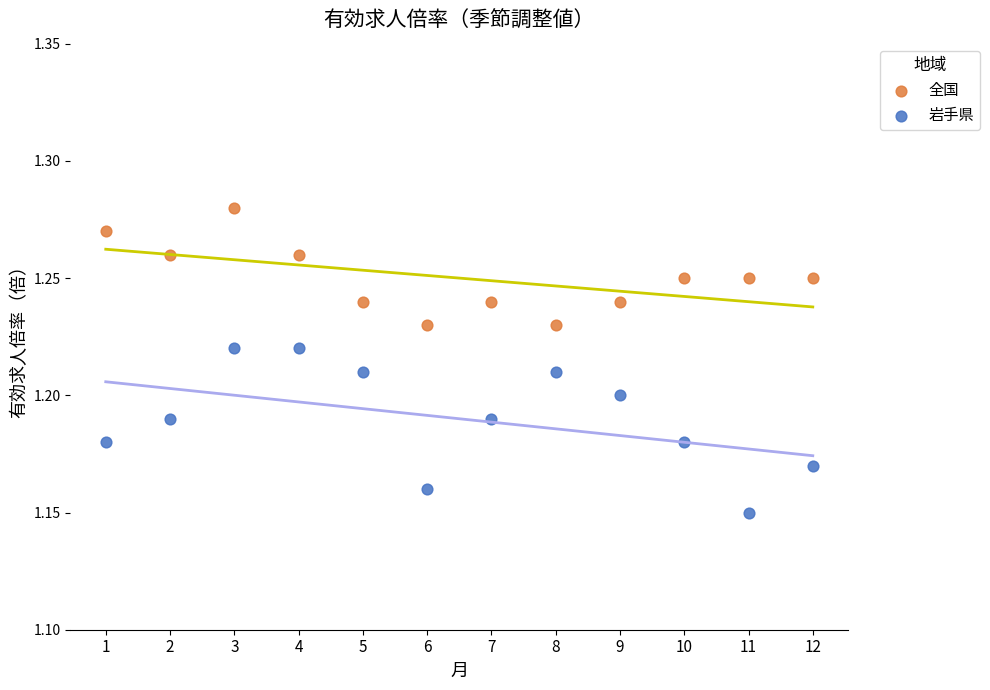

Which series has the widest spread of Y values?

岩手県